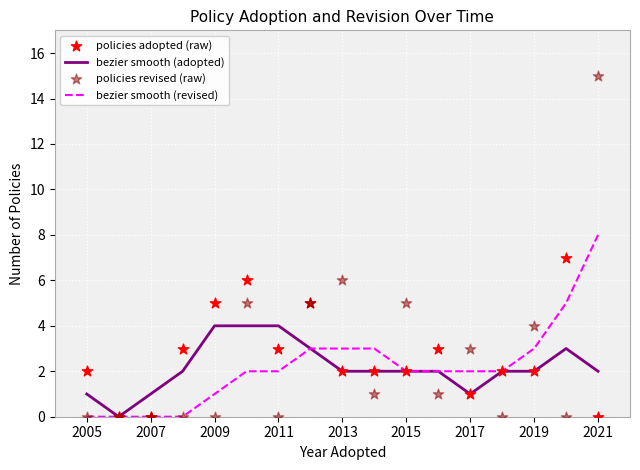

What are all the series names shown in the legend?

bezier smooth (adopted), bezier smooth (revised), policies adopted (raw), policies revised (raw)